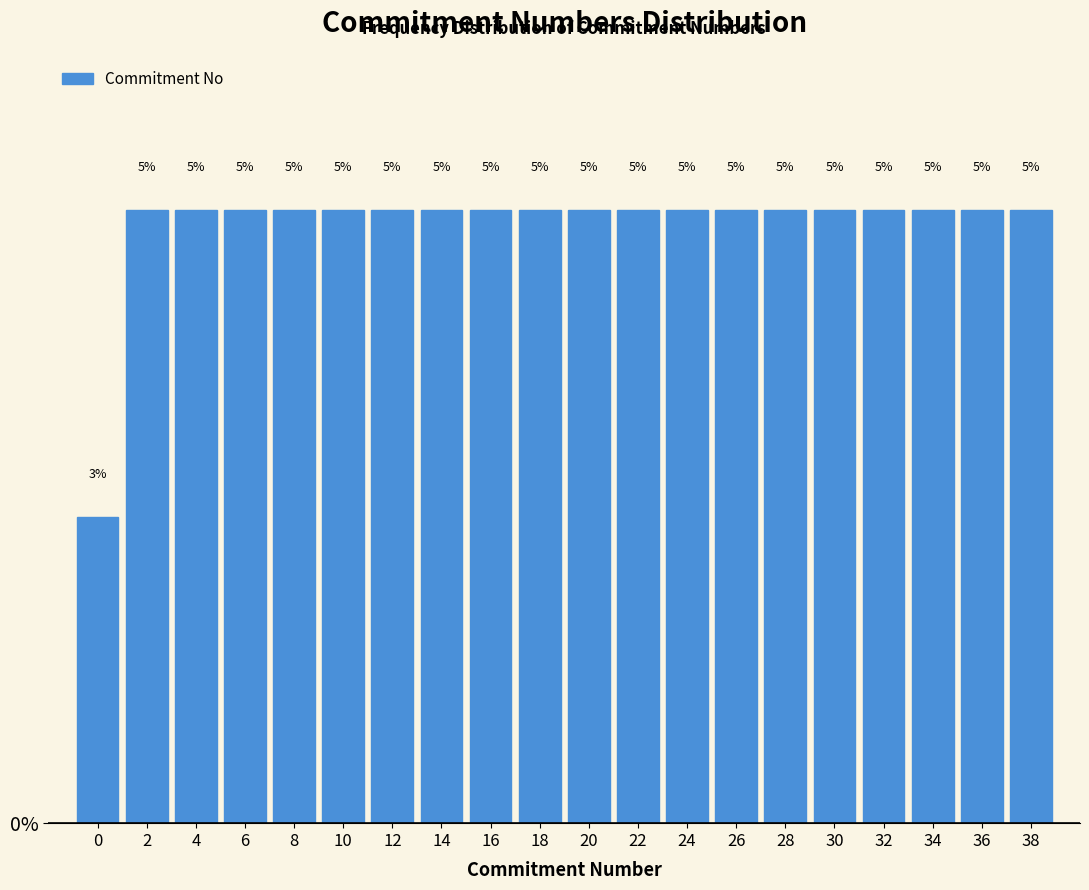

Are the bars horizontal?

No